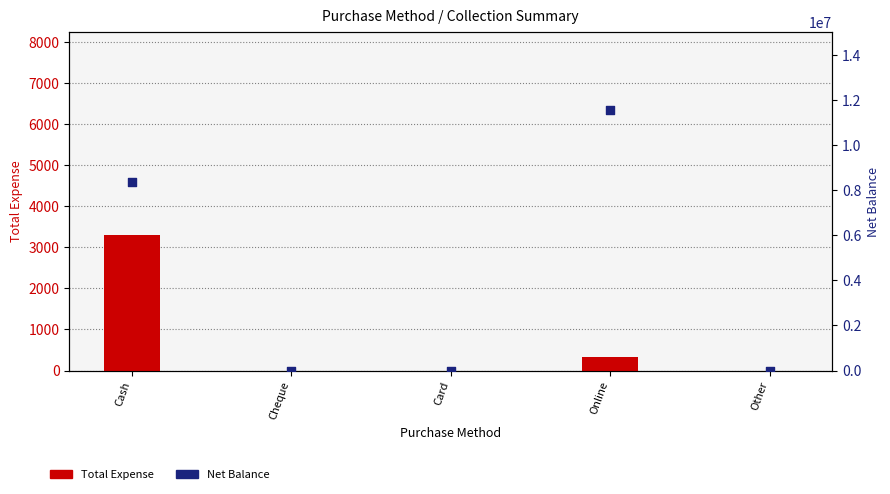

Which series has the largest total across all categories?

Net Balance